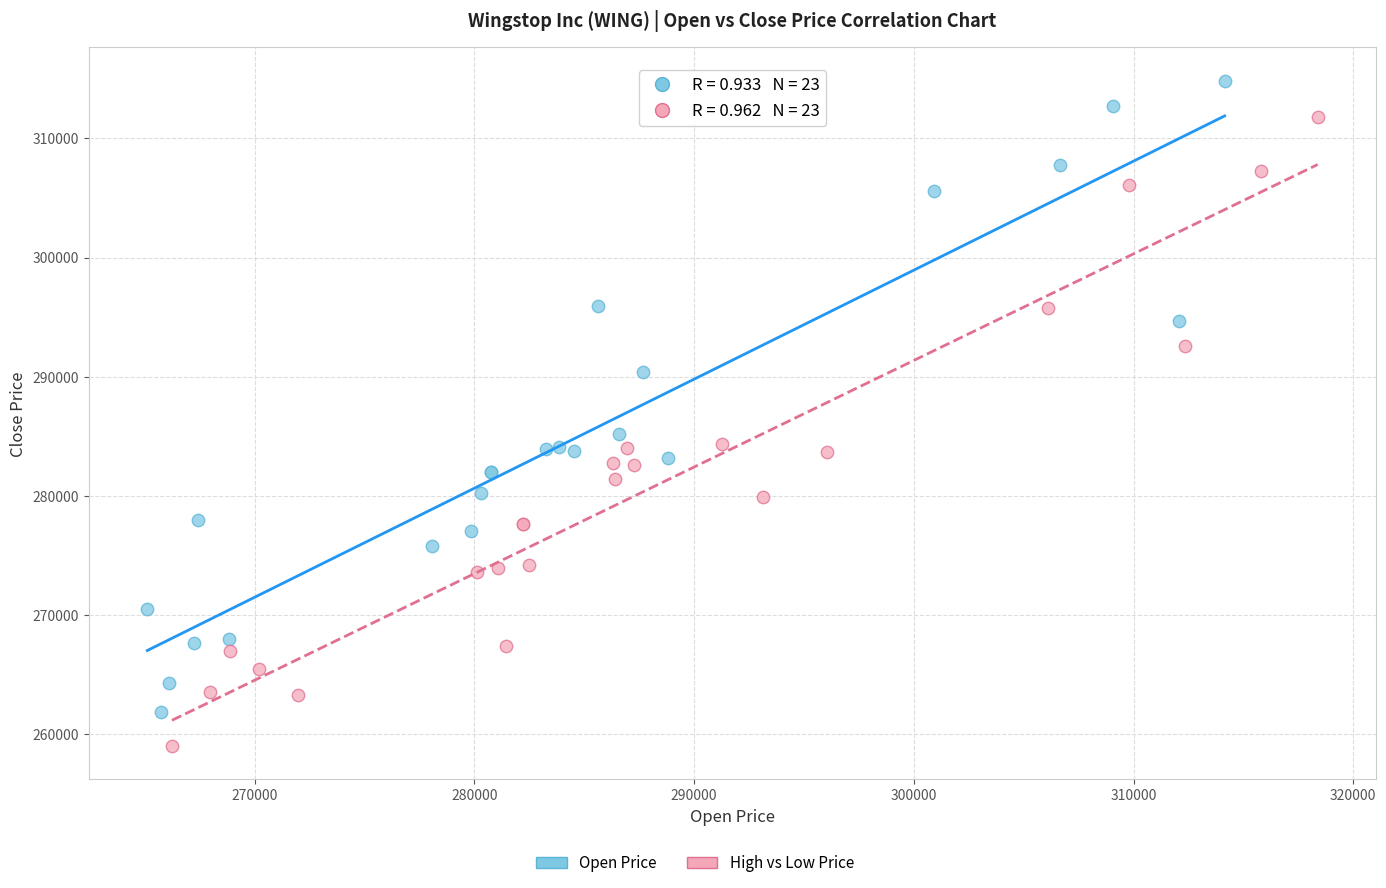

Which series contains the lowest Y value?

High vs Low Price